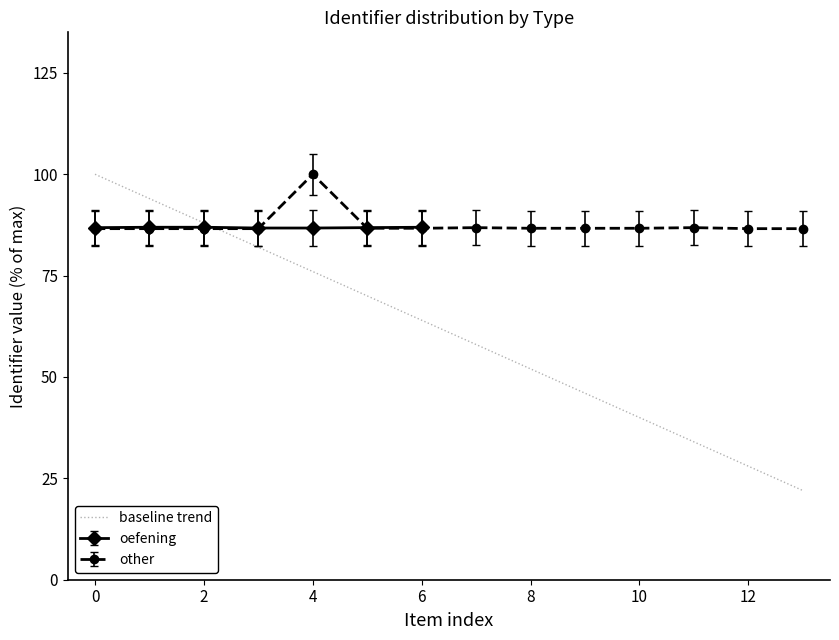

Is it true that other equals 122.7 at 6?

False